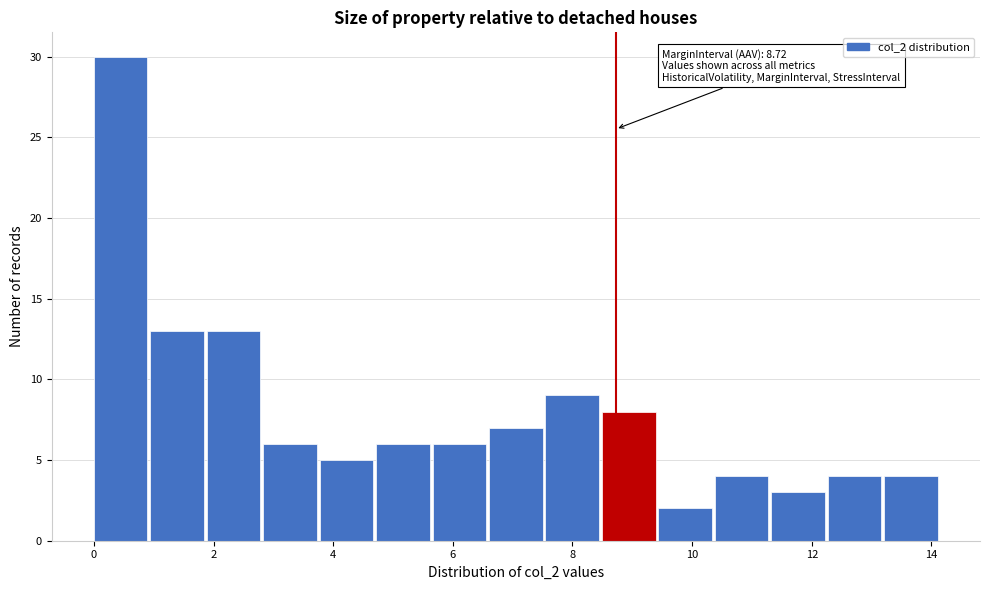

Which range on the x-axis has the tallest bar?

0.0 to 1.0